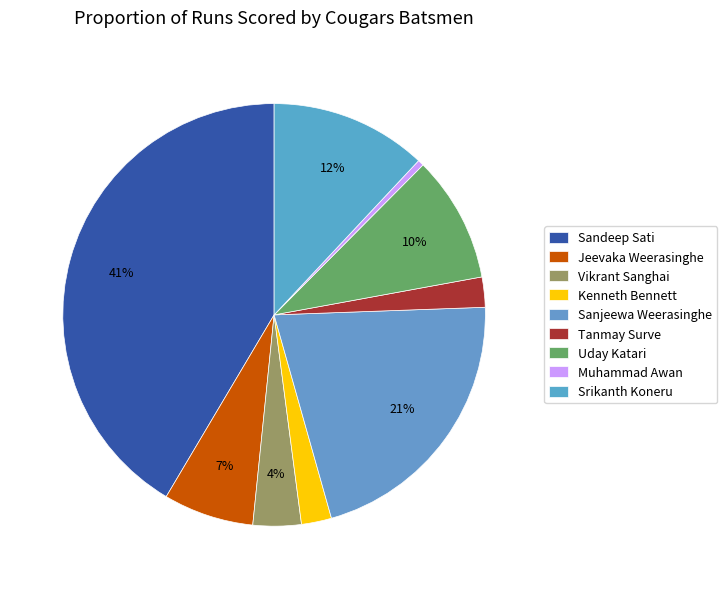

Which has a higher value, Muhammad Awan or Srikanth Koneru?

Srikanth Koneru